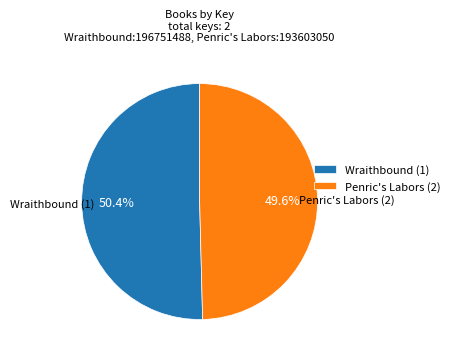

What percentage is the Wraithbound (1) slice, to the nearest percent?

50%